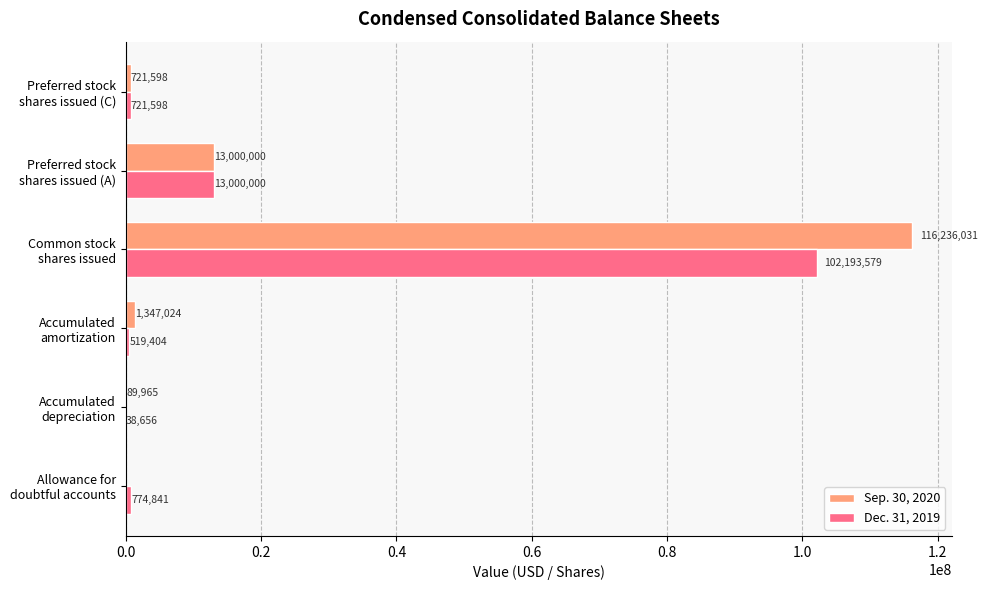

What is the greatest value displayed?

116236031